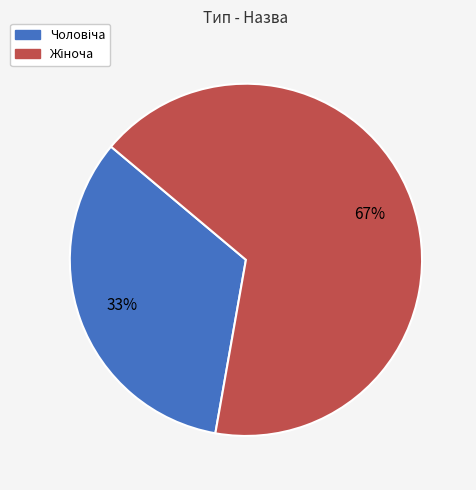

Does any single category account for the majority?

Yes